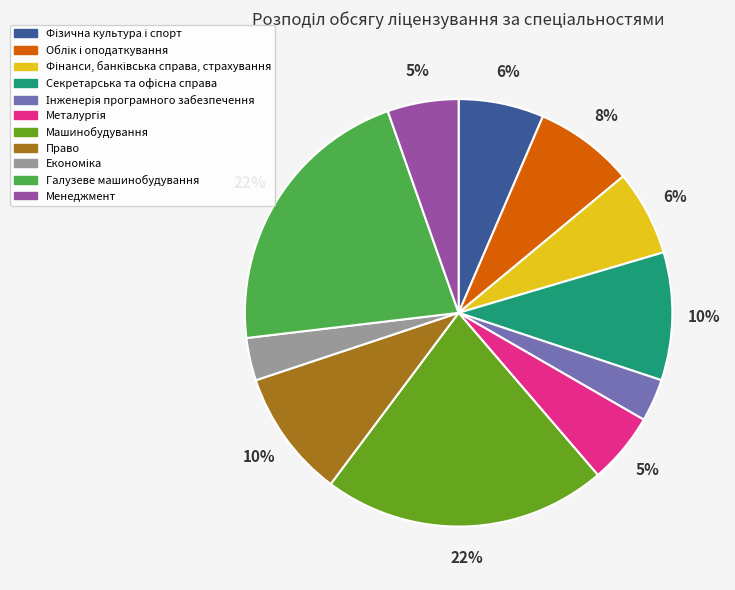

To the nearest percent, what is the average slice percentage?

9%